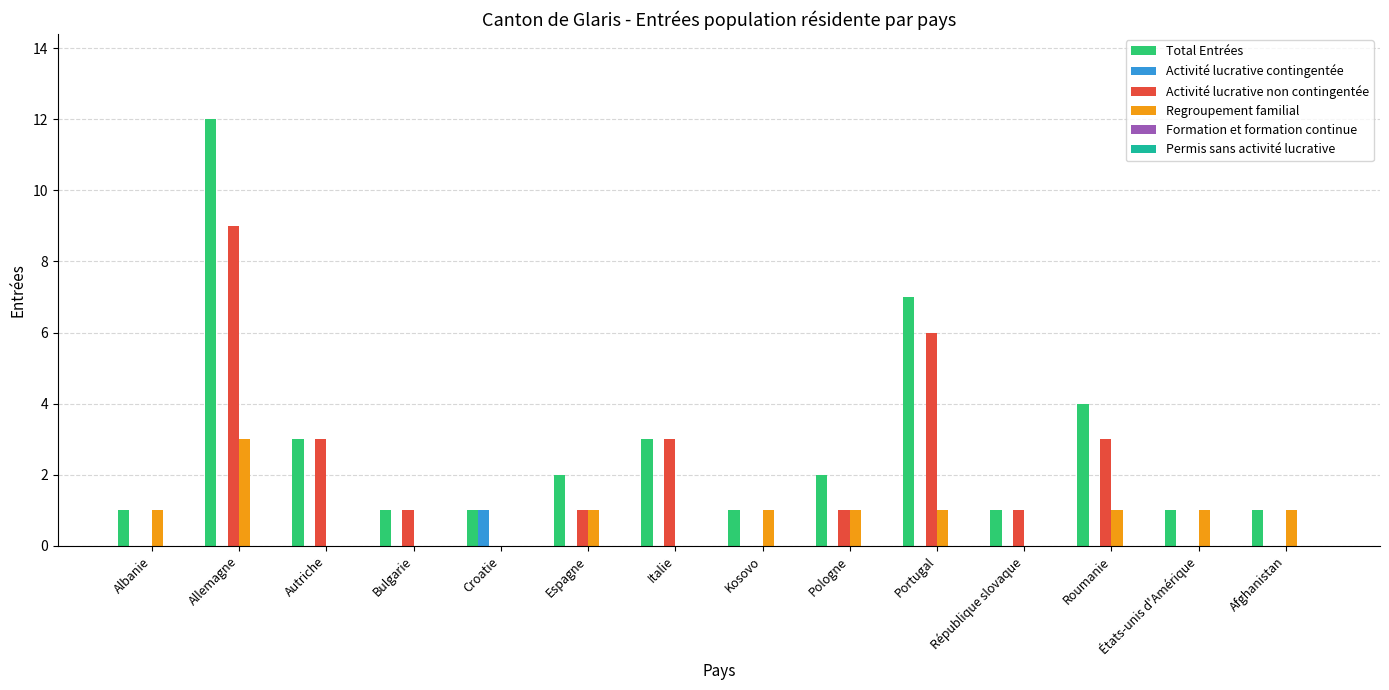

Which series has the widest spread of values?

Total Entrées